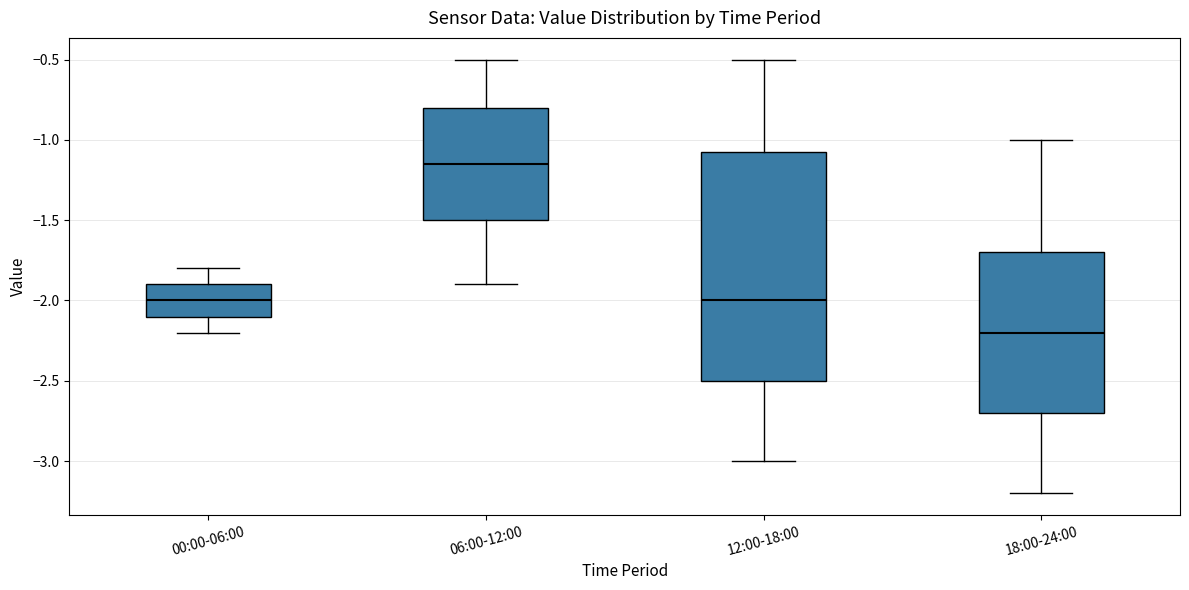

Where does the median line of the box for 18:00-24:00 sit on the y-axis? The values are not printed on the chart, so give them approximately, as read against the axis.

-2.20